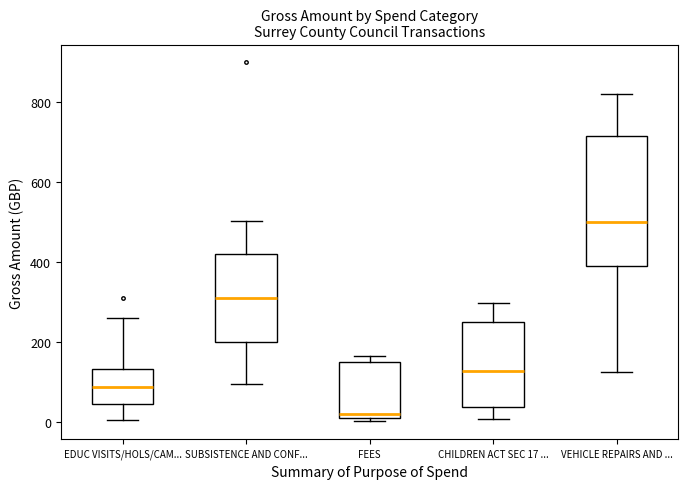

Reading left to right, read every box against the y-axis: the position of its median line, the range the box covers, and the ends of its whiskers. The values are not printed on the chart, so give them approximately, as read against the axis.

EDUC VISITS/HOLS/CAM...: median 80, box 40 to 140, whiskers 0 to 260
SUBSISTENCE AND CONF...: median 320, box 200 to 420, whiskers 100 to 500
FEES: median 20, box 0 to 160, whiskers 0 (just below the box's lower edge) to 160 (just above the box's upper edge)
CHILDREN ACT SEC 17 ...: median 120, box 40 to 260, whiskers 0 to 300
VEHICLE REPAIRS AND ...: median 500, box 400 to 720, whiskers 120 to 820